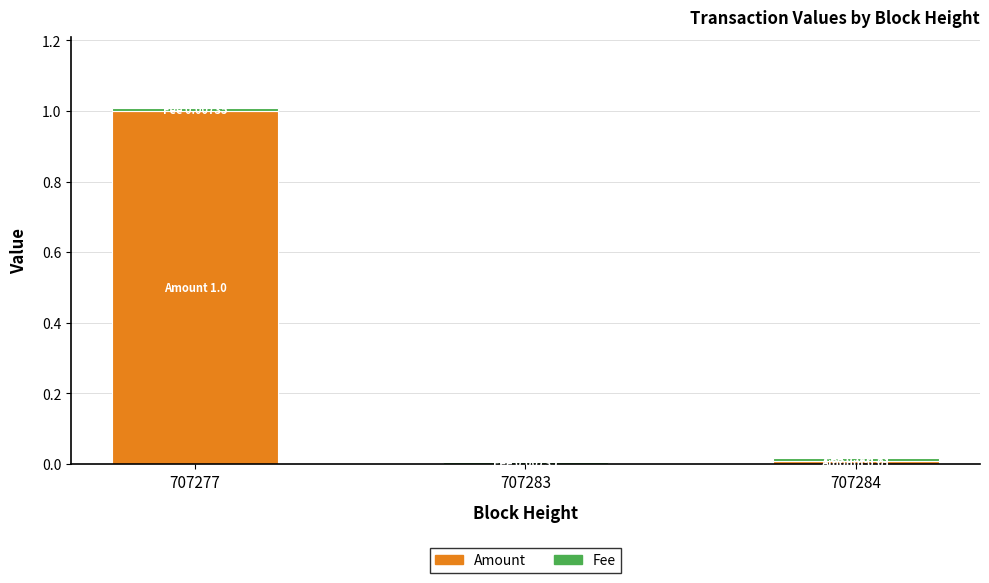

At which category is the sum across all series the highest?

707277